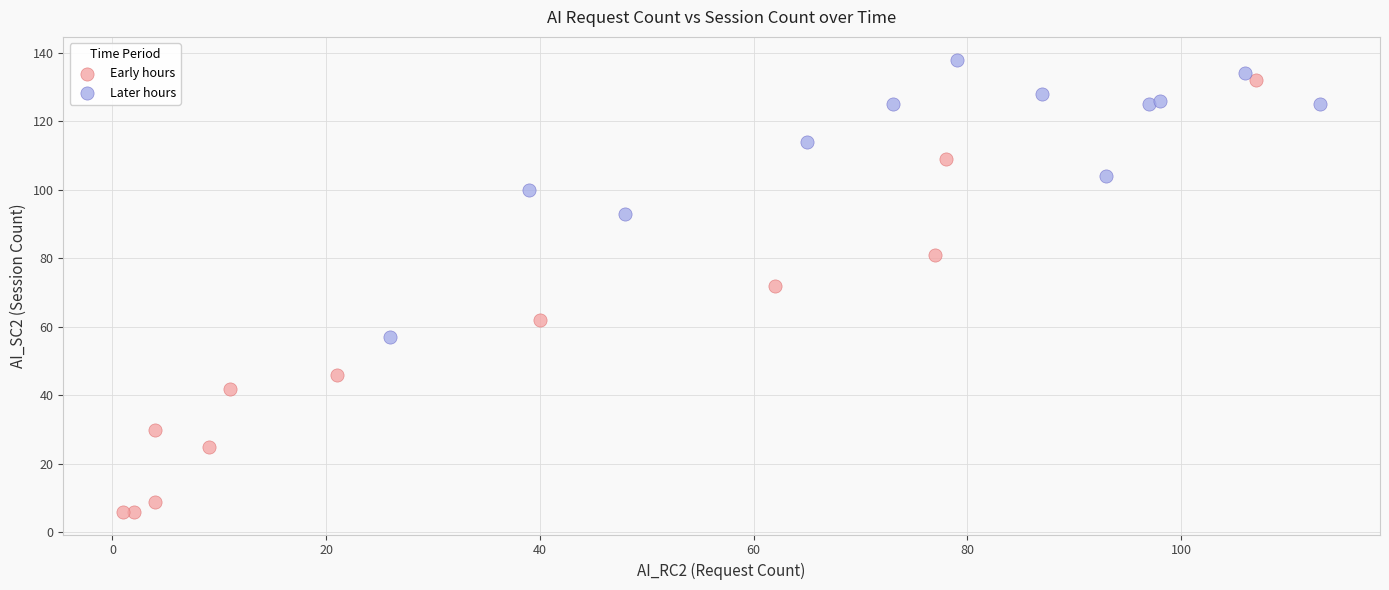

Which series has the largest Y range (max minus min)?

Early hours